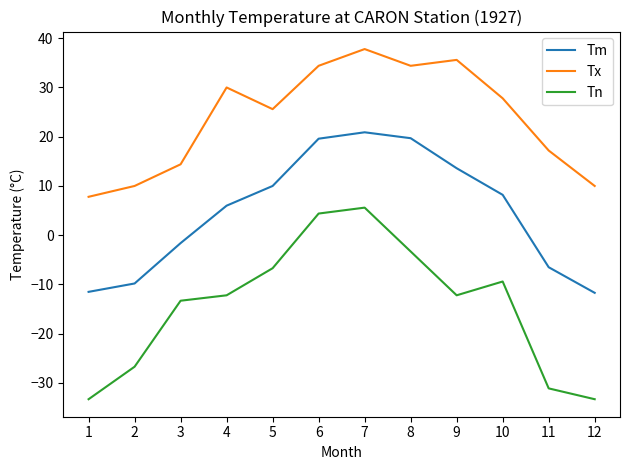

What is the difference between the highest and lowest values at 11?

48.3